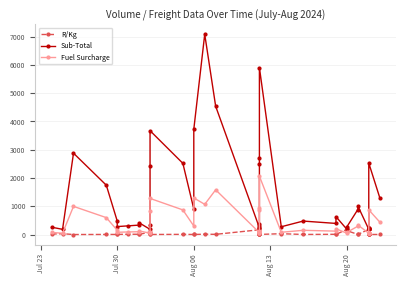

Reading left to right, extract all data points from this chart.

R/Kg: 17.3	30.9	1.8	4.4	4.5	6.1	11.8	10.5	4.3	92.6	69.3	3.4	3.7	7.1	2.7	3.7	12.6	8.6	169.1	78.9	9.4	6.2	12.2	3.8	5.2	30.7	4.0	9.8	5.7	185.2	137.6	5.9	3.7	185.2	37.0	37.0	8.8	9.4	3.7	3.6
Sub-Total: 259.9	185.2	2877.2	1745.2	477.2	282.5	308.2	334.9	417.7	185.2	346.6	2438.7	3672.5	2519.0	905.4	3721.8	7081.4	4536.3	236.7	236.7	366.2	308.1	2485.4	2694.2	5904.4	276.4	477.2	394.2	632.3	185.2	275.3	885.6	1012.3	185.2	185.2	185.2	228.4	245.7	2527.7	1310.3
Fuel Surcharge: 74.9	47.7	997.3	598.9	150.7	82.0	92.0	101.4	129.7	47.7	105.5	842.6	1277.8	871.8	302.6	1295.2	1069.3	1582.5	66.8	66.8	112.4	91.1	860.0	932.8	2065.1	80.7	150.7	121.4	206.3	47.7	79.5	295.6	339.5	47.7	47.7	47.7	62.9	69.0	874.0	444.6